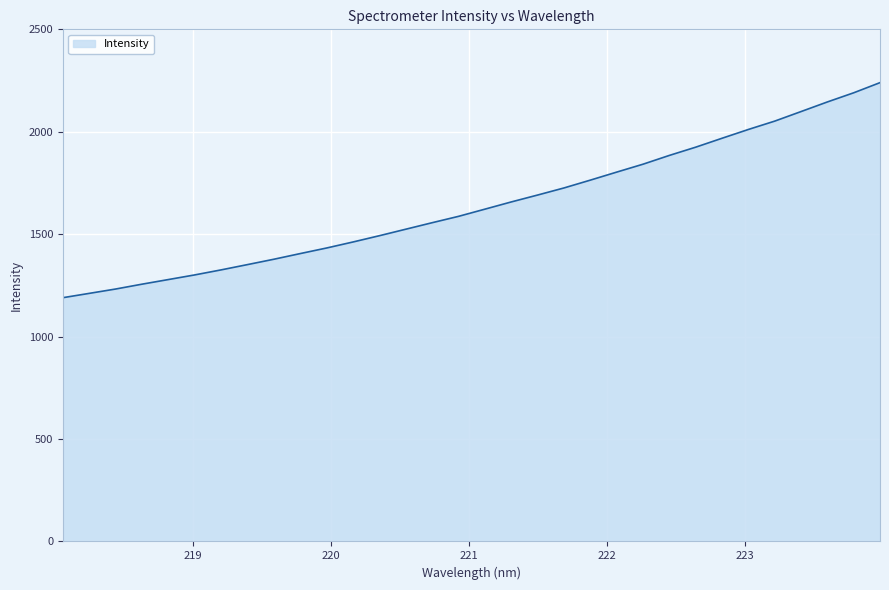

What is the greatest value displayed?

2239.8